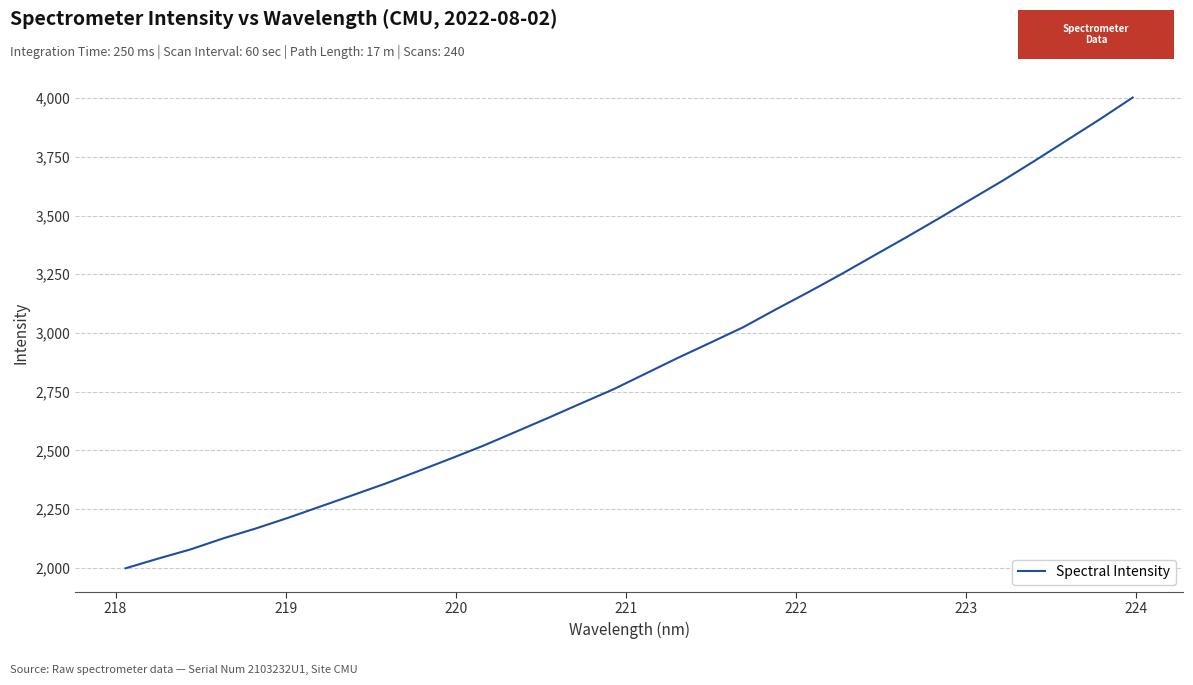

True or false: the data has more than 1 interior local peaks.

False